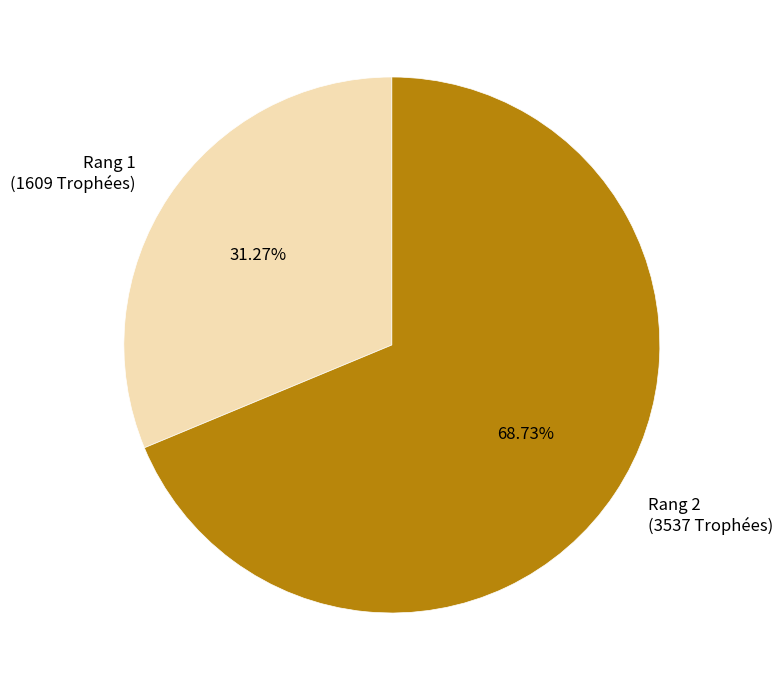

Rank the categories by value from highest to lowest.

Rang 2 (3537 Trophées), Rang 1 (1609 Trophées)